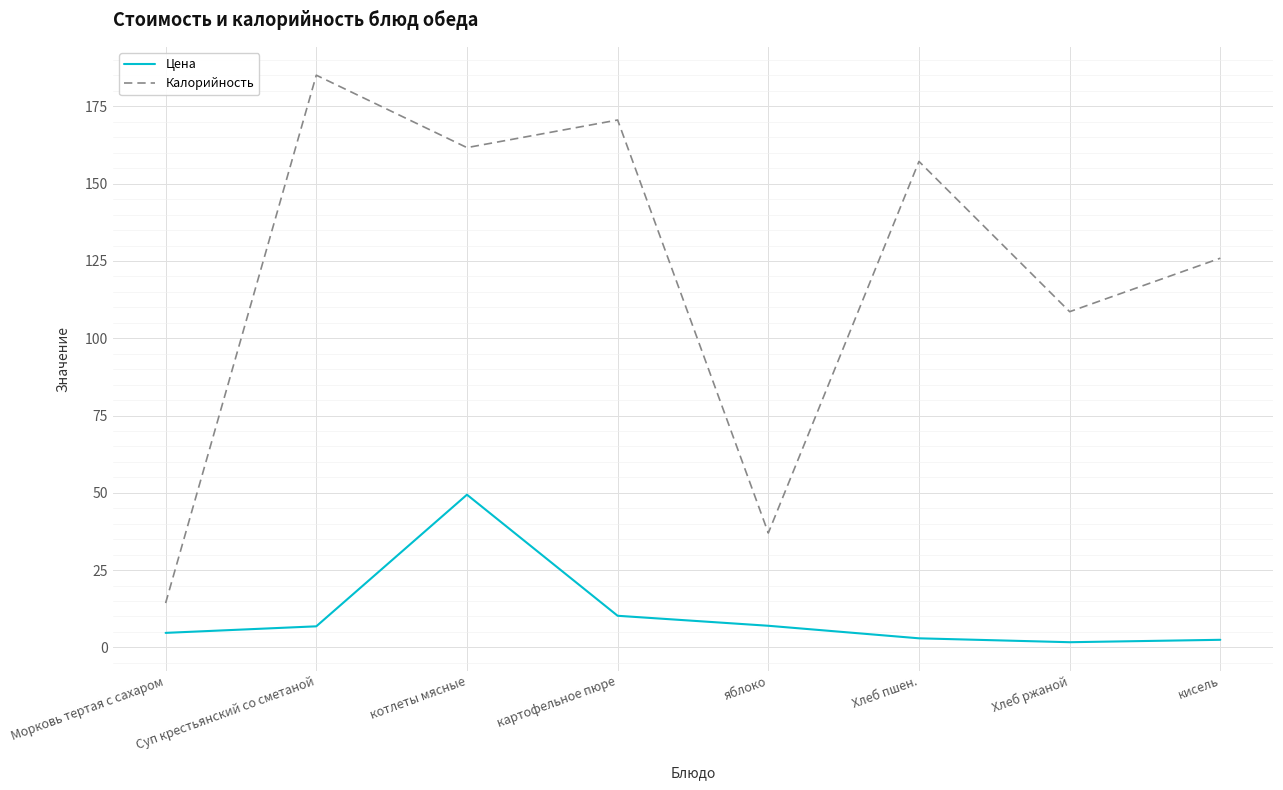

Rank the series at яблоко from lowest to highest value.

Цена, Калорийность